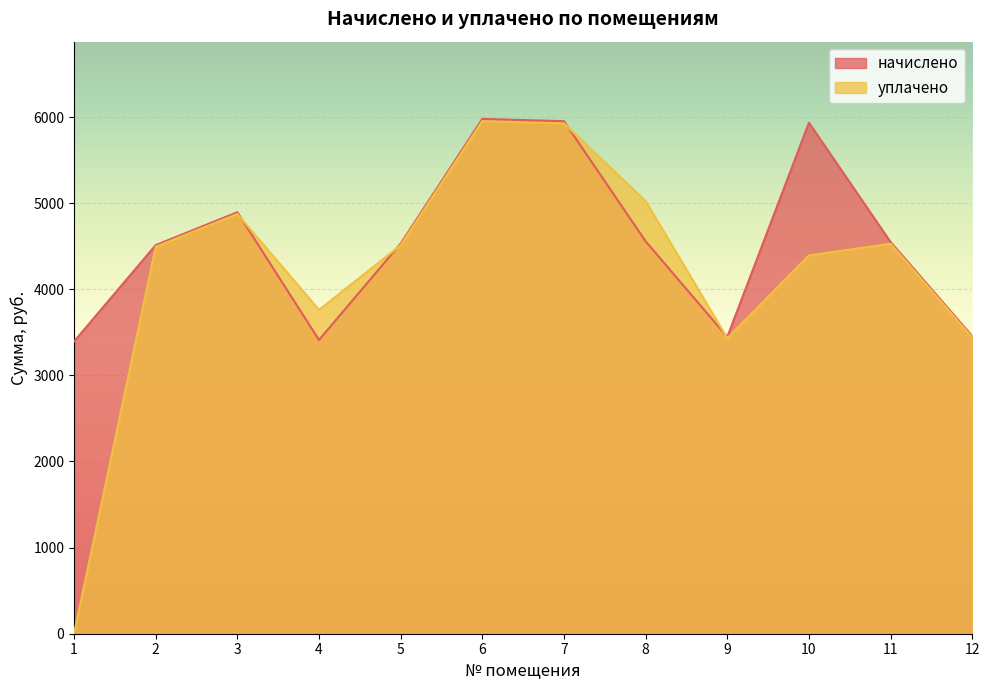

Which category has the lowest value in the начислено series?

1